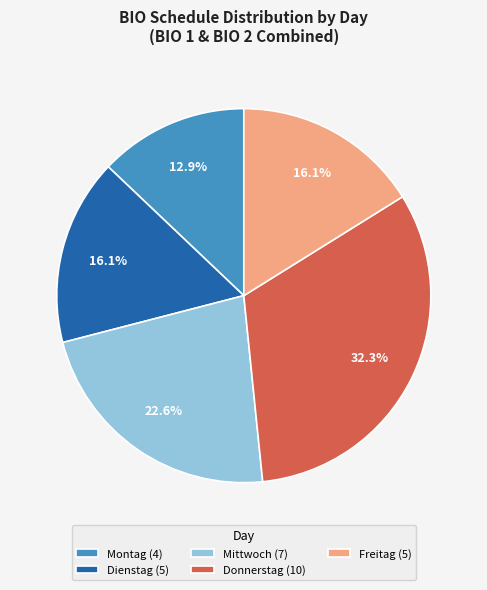

What is the largest slice in the pie chart?

Donnerstag